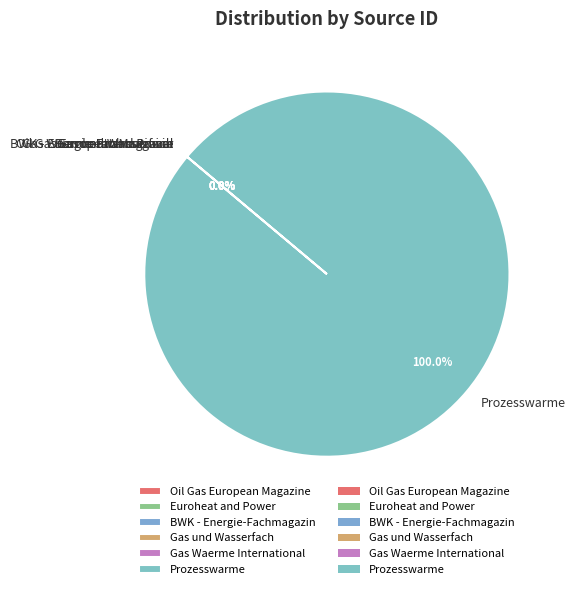

Which category has the biggest portion of the pie?

Prozesswarme